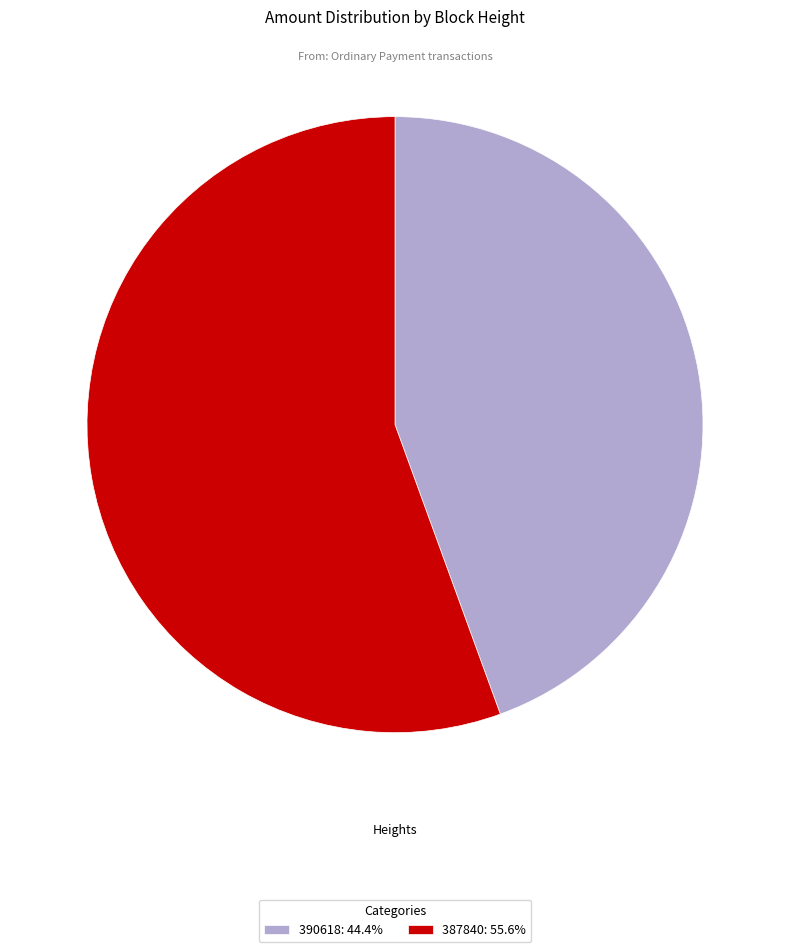

What is the largest slice in the pie chart?

387840